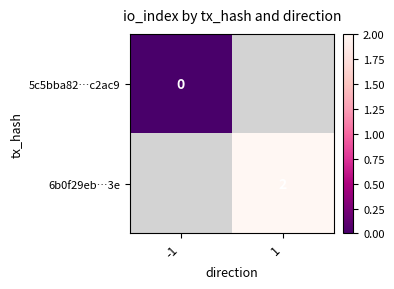

Is it true that 6b0f29eb…3e equals 2 at 1?

True